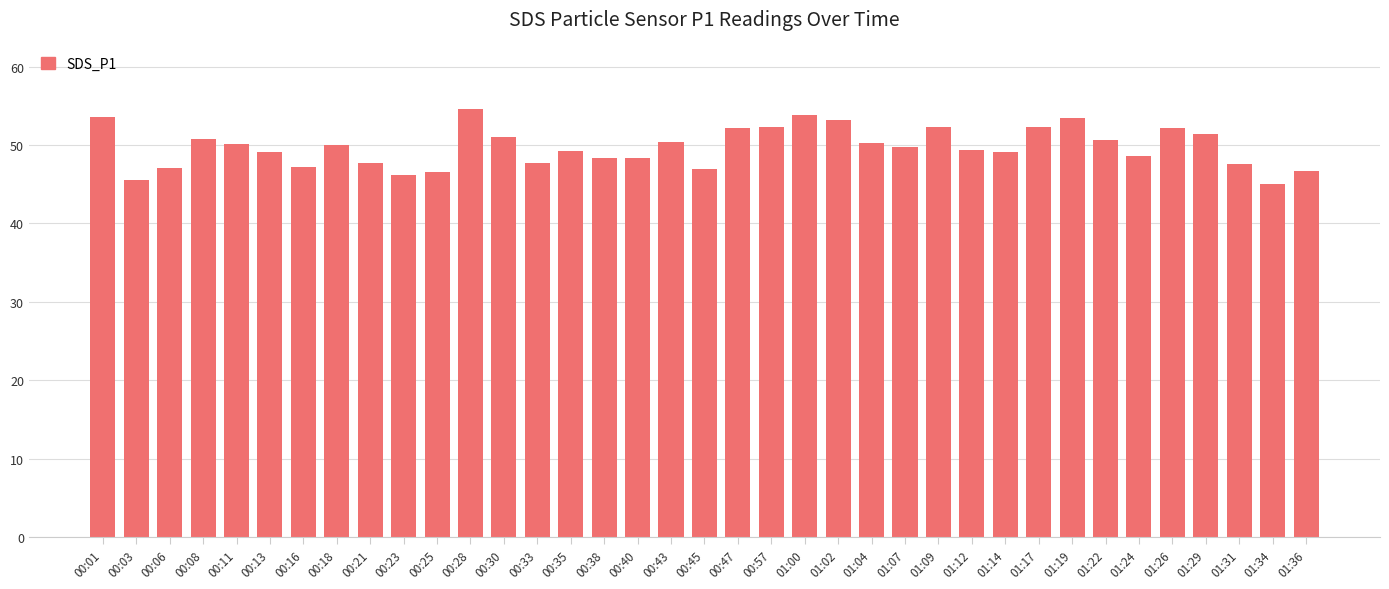

Does the chart contain any negative values?

No